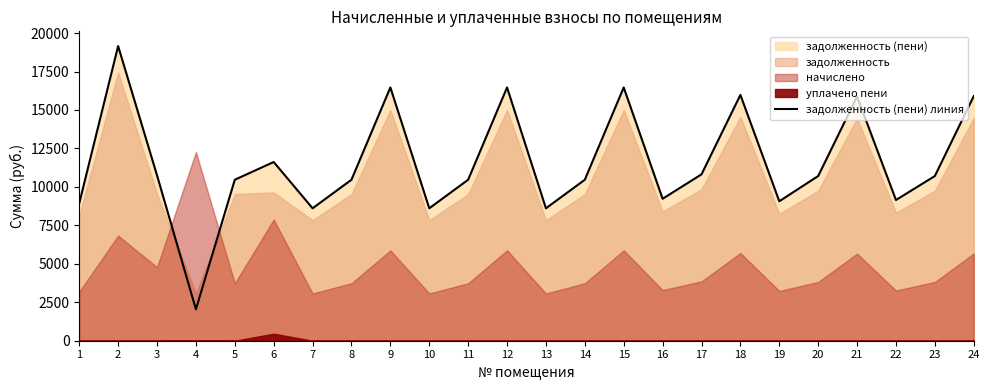

The value of задолженность (пени) линия at 20 is 16219.6. True or false?

False